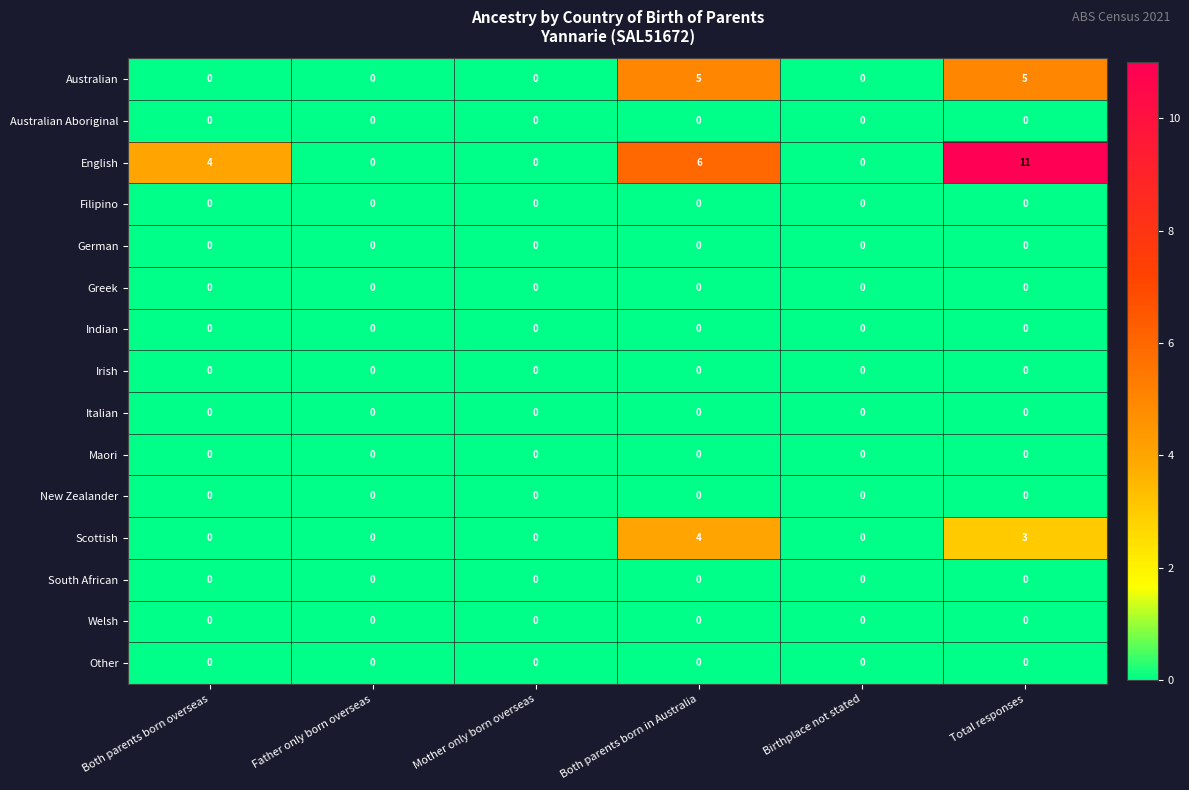

Which series has the largest range (max minus min)?

English